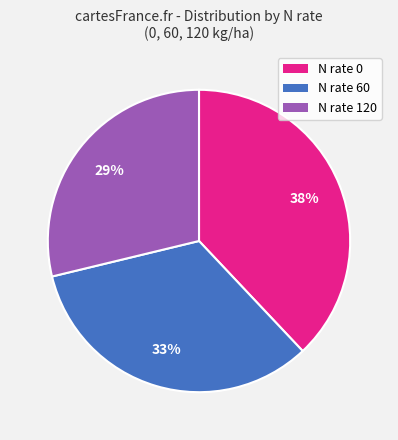

Which slice is the largest?

N rate 0